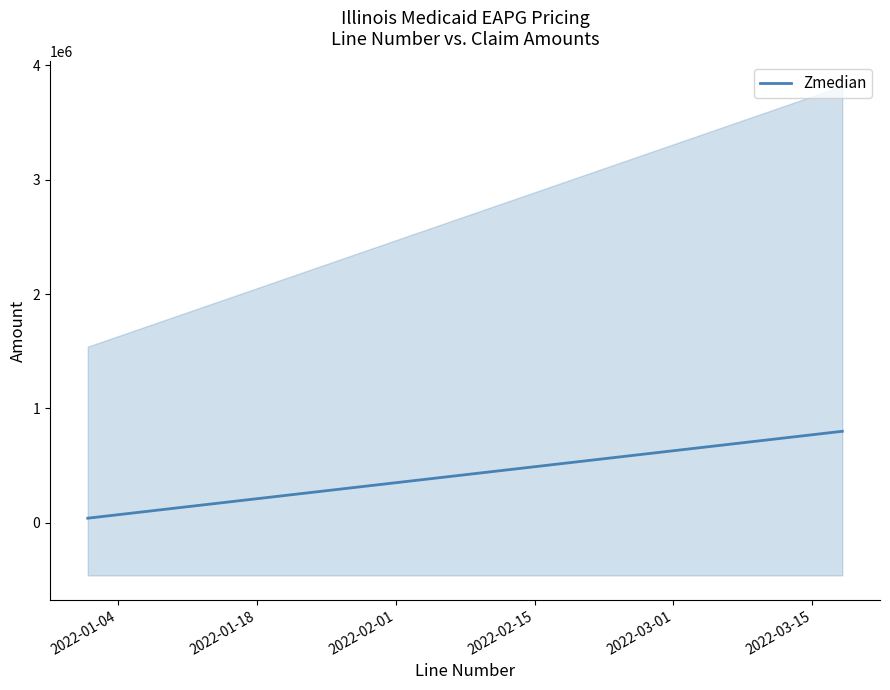

What is the sum of all values?

8400000